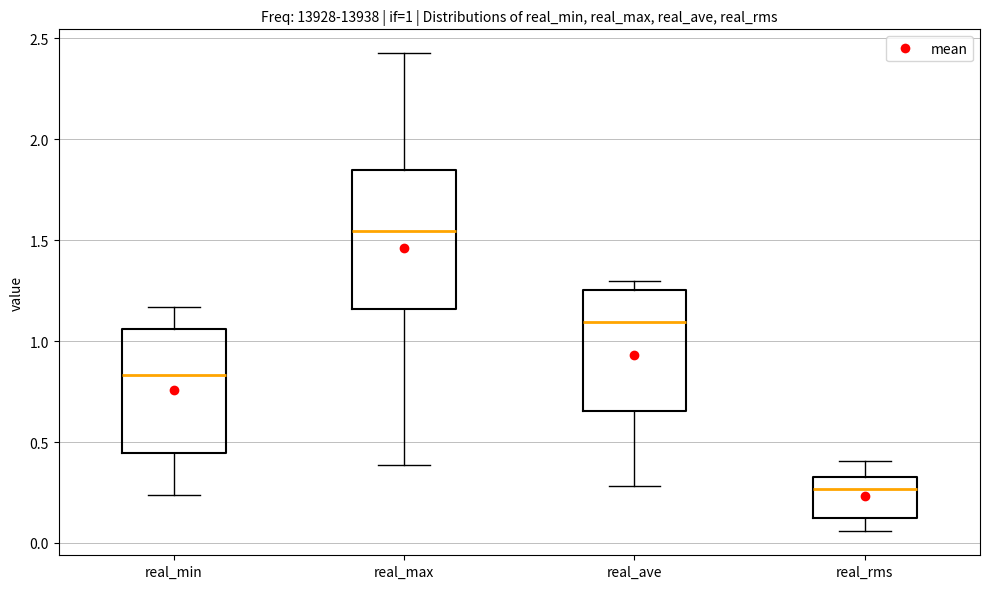

Which box has the highest median line?

real_max